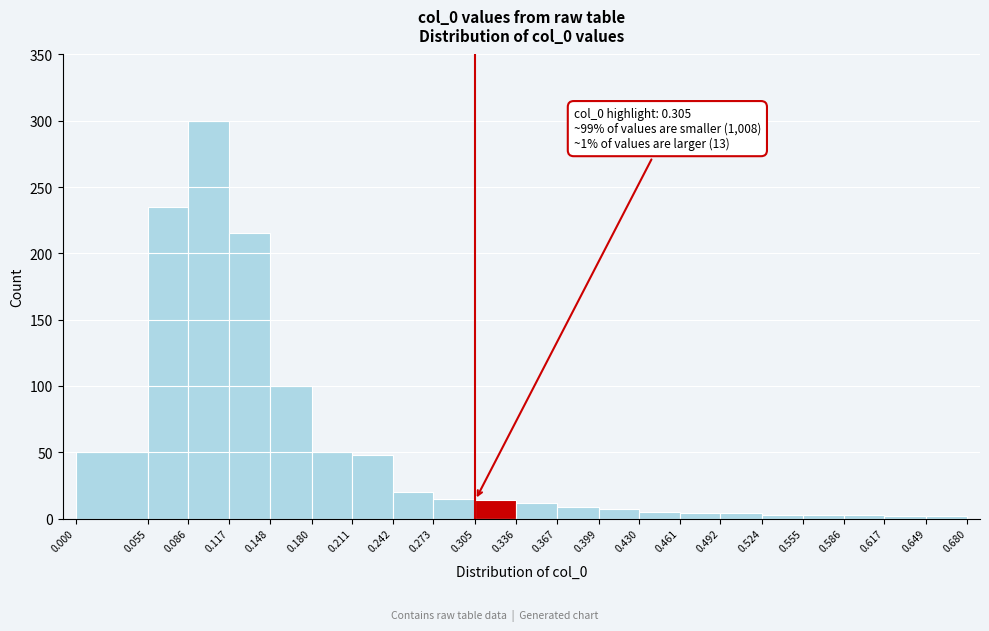

Over which range of the x-axis is the bar tallest?

0.086 to 0.117